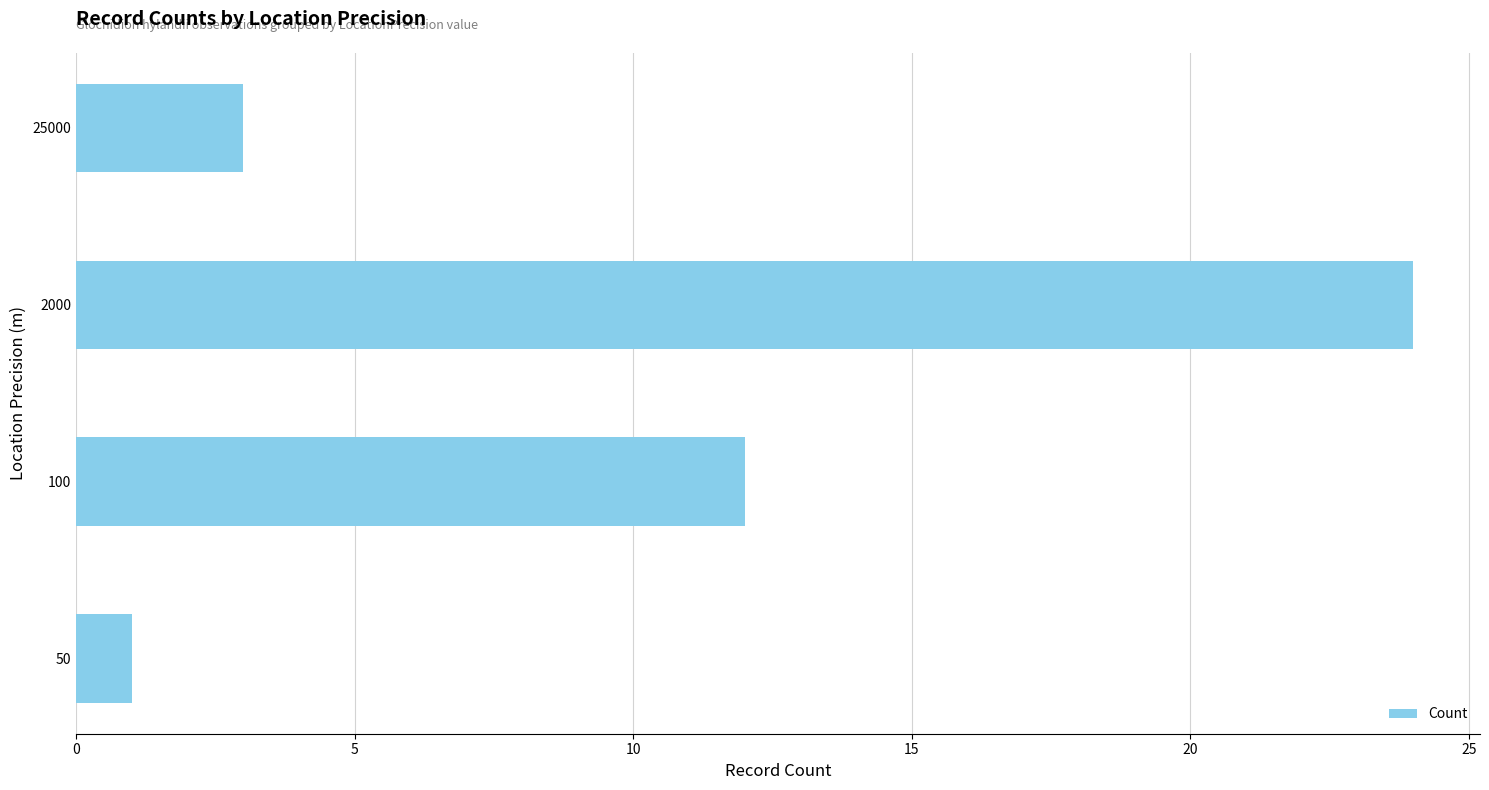

Does the chart contain stacked bars?

No